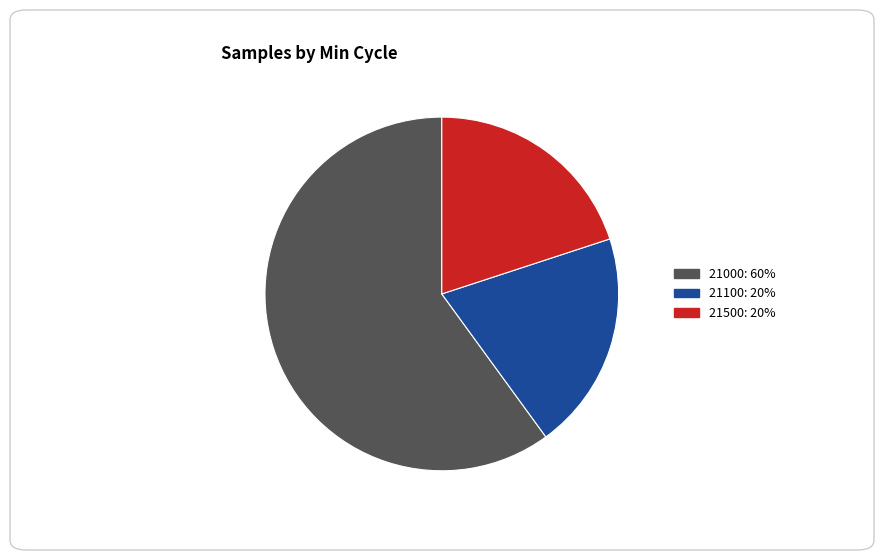

Is there a majority slice in this chart?

Yes